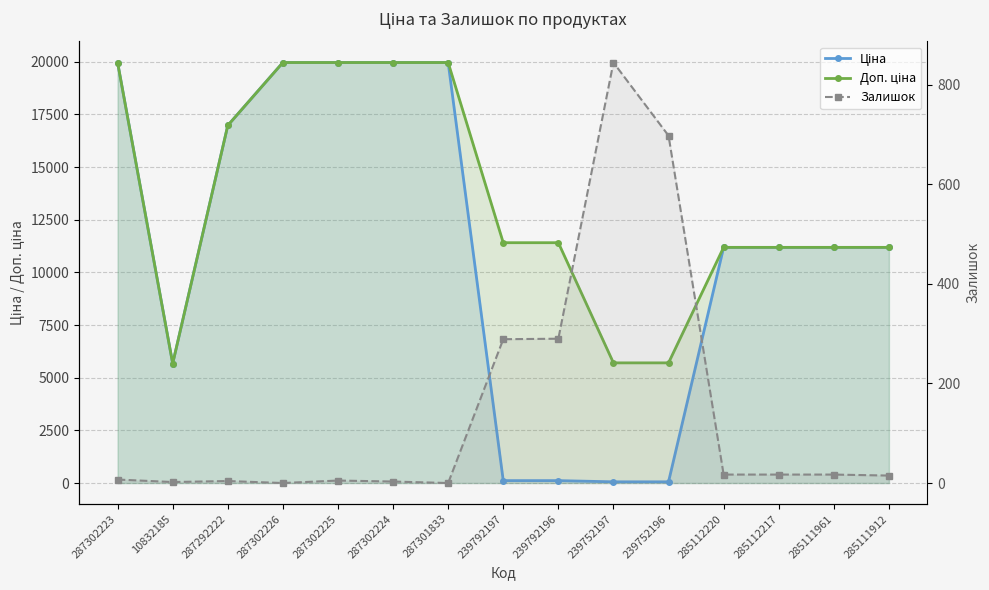

At which label does Залишок reach its minimum?

287302226